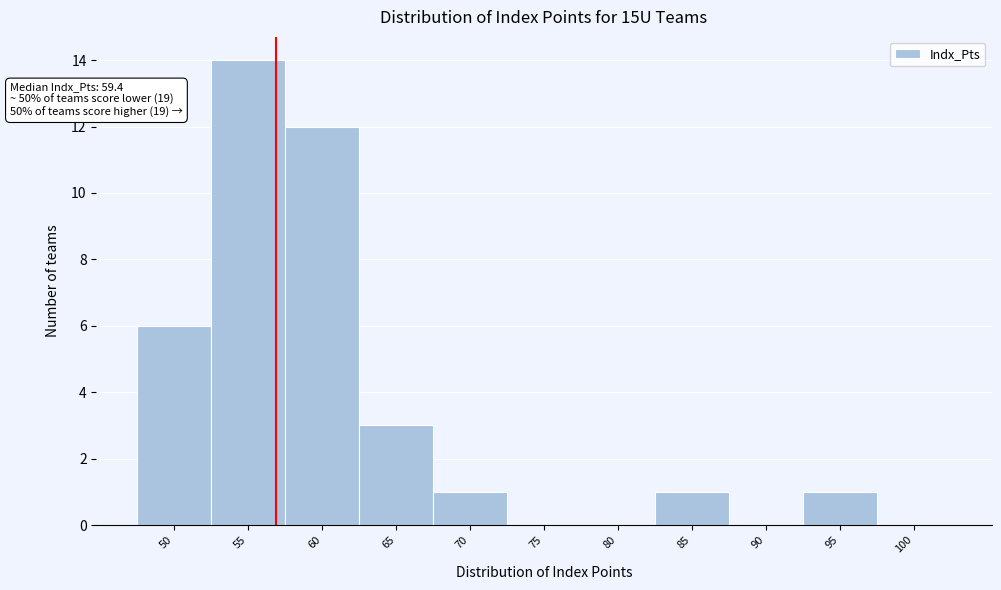

Reading left to right, list all the values displayed in this chart.

50=6	55=14	60=12	65=3	70=1	75=0	80=0	85=1	90=0	95=1	100=0